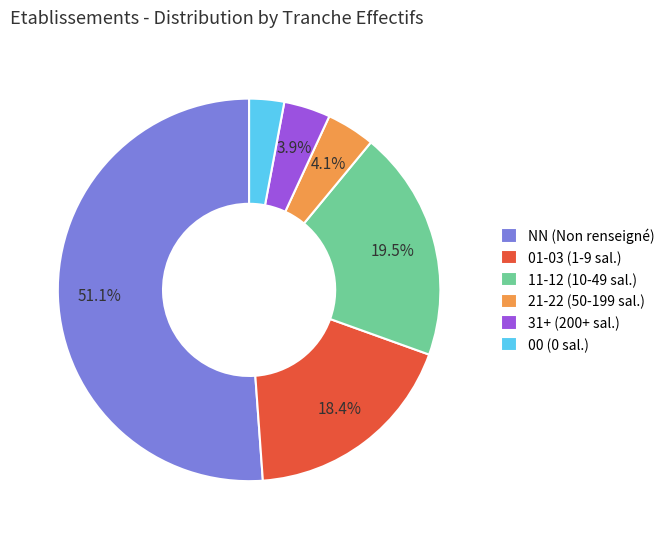

What is the ratio of the value at NN (Non renseigné) to the value at 21-22 (50-199 sal.)?

12.5